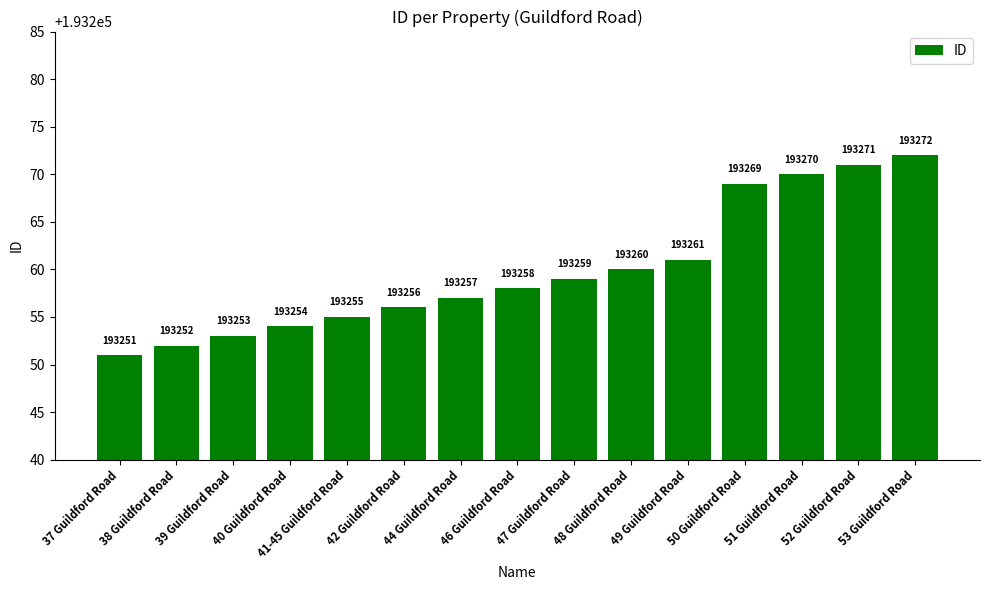

Rank the categories by value from highest to lowest.

53 Guildford Road, 52 Guildford Road, 51 Guildford Road, 50 Guildford Road, 49 Guildford Road, 48 Guildford Road, 47 Guildford Road, 46 Guildford Road, 44 Guildford Road, 42 Guildford Road, 41-45 Guildford Road, 40 Guildford Road, 39 Guildford Road, 38 Guildford Road, 37 Guildford Road